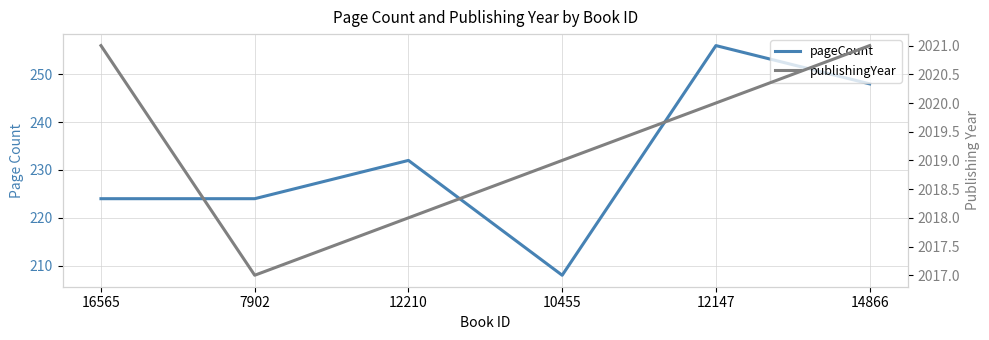

Between 14866 and 12210, which is larger?

14866